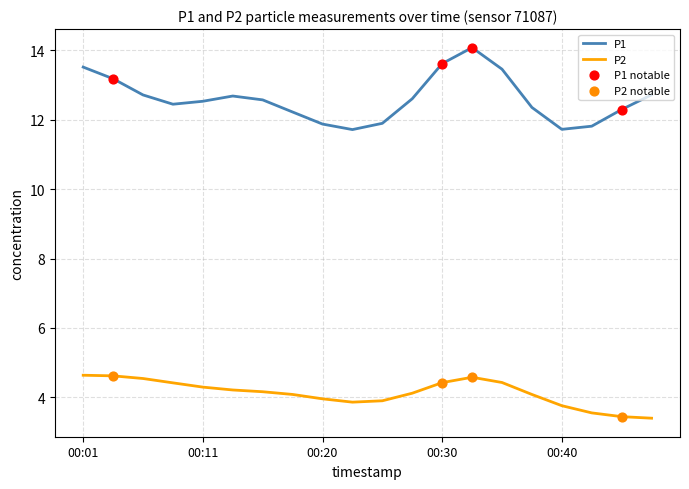

Which series has the largest total across all categories?

P1